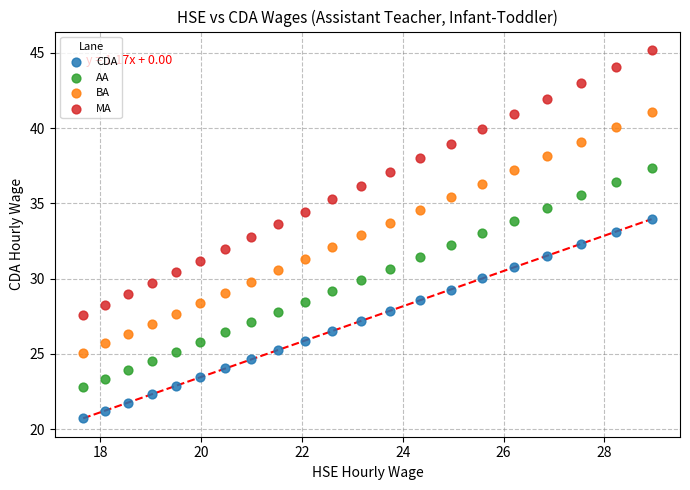

Across all data points, what is the range of X values (max minus min)?

11.3